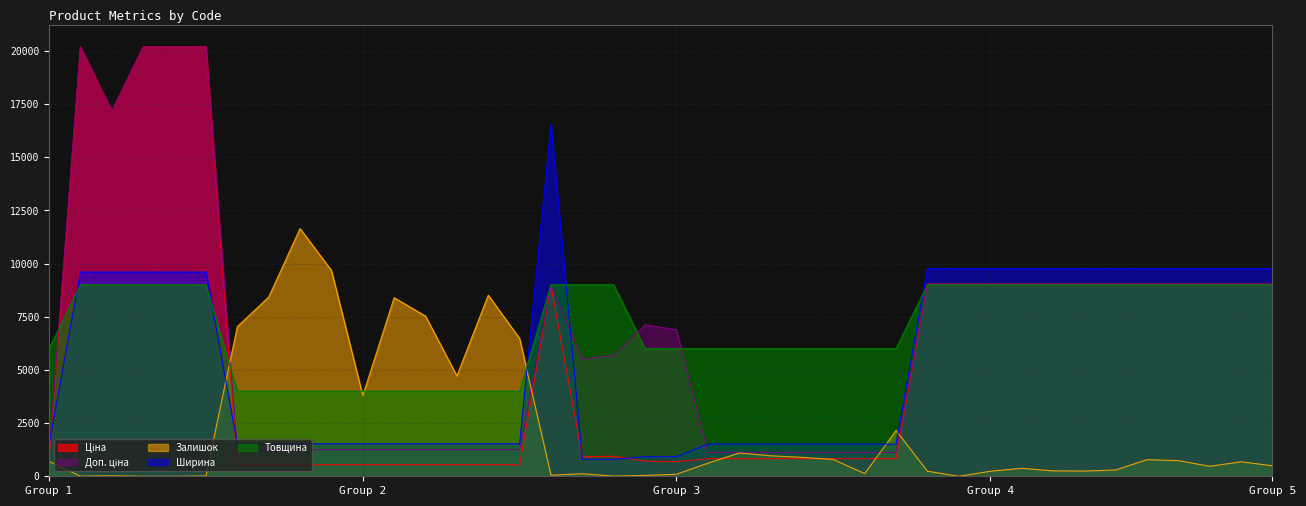

What is the minimum value for Ширина?

800.0